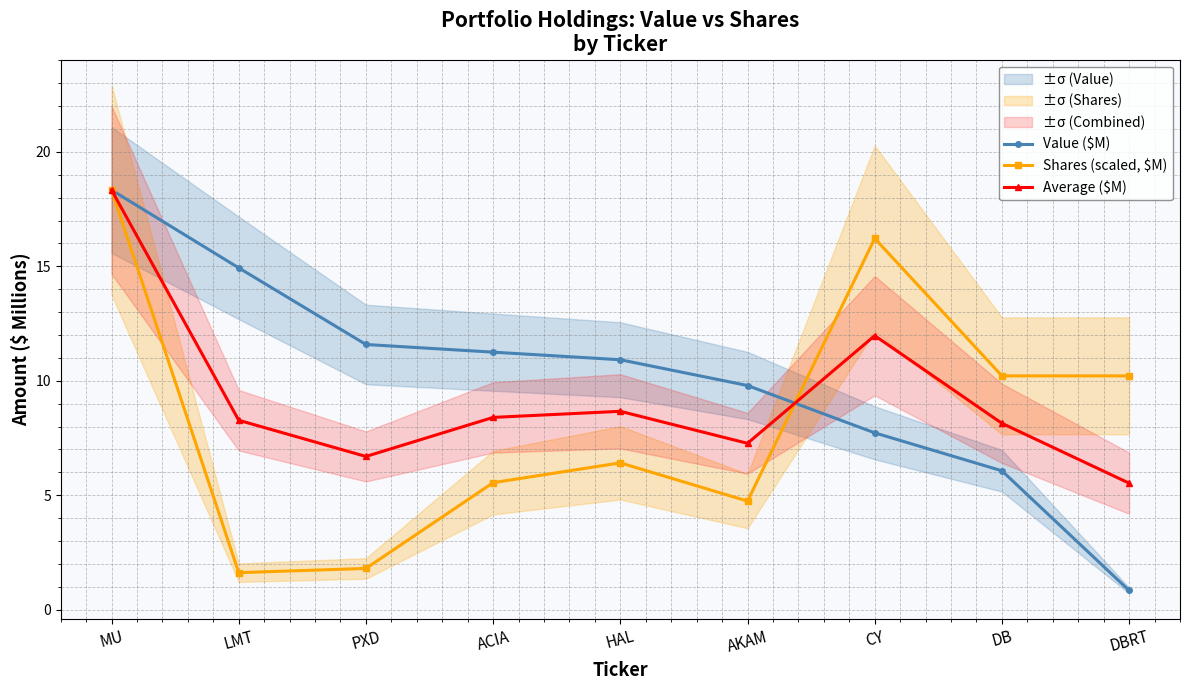

Rank the categories by Value ($M) value from lowest to highest.

DBRT, DB, CY, AKAM, HAL, ACIA, PXD, LMT, MU